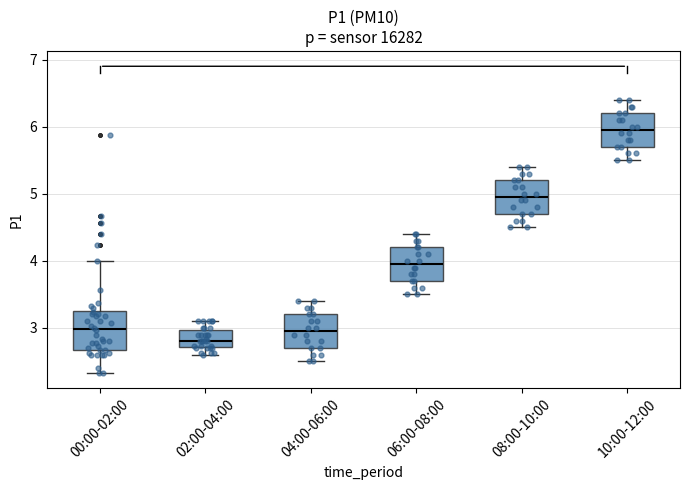

Reading left to right, read every box against the y-axis: the position of its median line, the range the box covers, and the ends of its whiskers. The values are not printed on the chart, so give them approximately, as read against the axis.

00:00-02:00: median 3.0, box 2.7 to 3.2, whiskers 2.3 to 4.0
02:00-04:00: median 2.8, box 2.7 to 3.0, whiskers 2.6 to 3.1
04:00-06:00: median 3.0, box 2.7 to 3.2, whiskers 2.5 to 3.4
06:00-08:00: median 4.0, box 3.7 to 4.2, whiskers 3.5 to 4.4
08:00-10:00: median 5.0, box 4.7 to 5.2, whiskers 4.5 to 5.4
10:00-12:00: median 6.0, box 5.7 to 6.2, whiskers 5.5 to 6.4